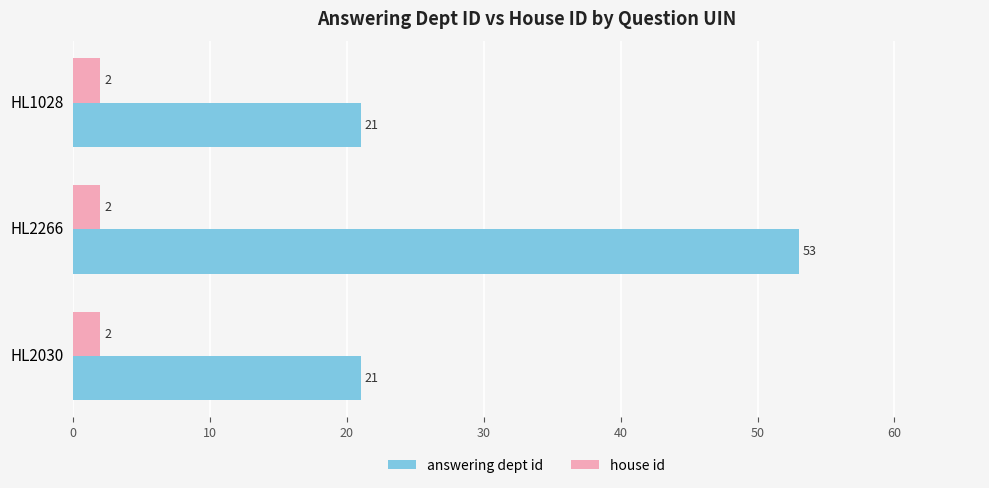

What value does the answering dept id series have at HL2030, to the nearest 5?

20